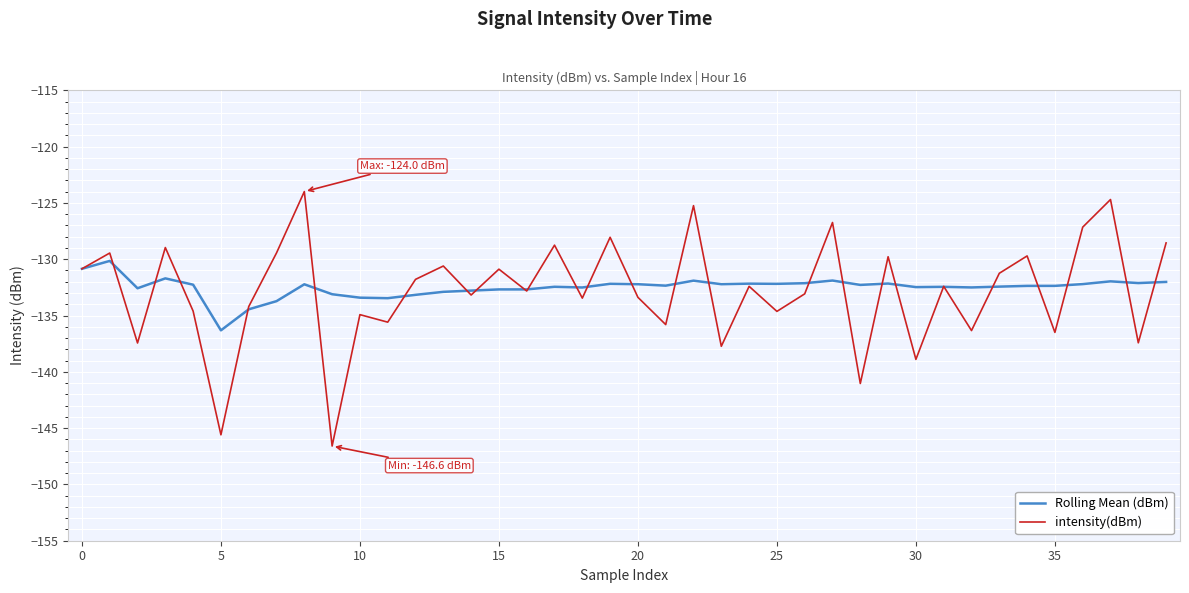

How many series are shown in this chart?

2